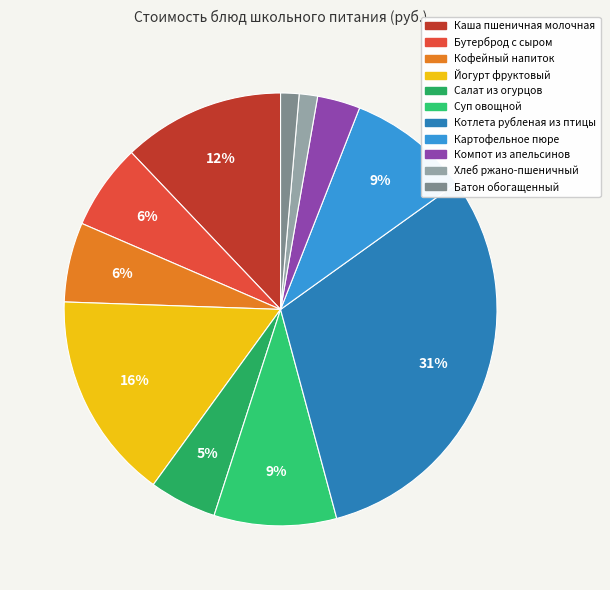

The Салат из огурцов slice represents 19% of the pie. True or false?

False